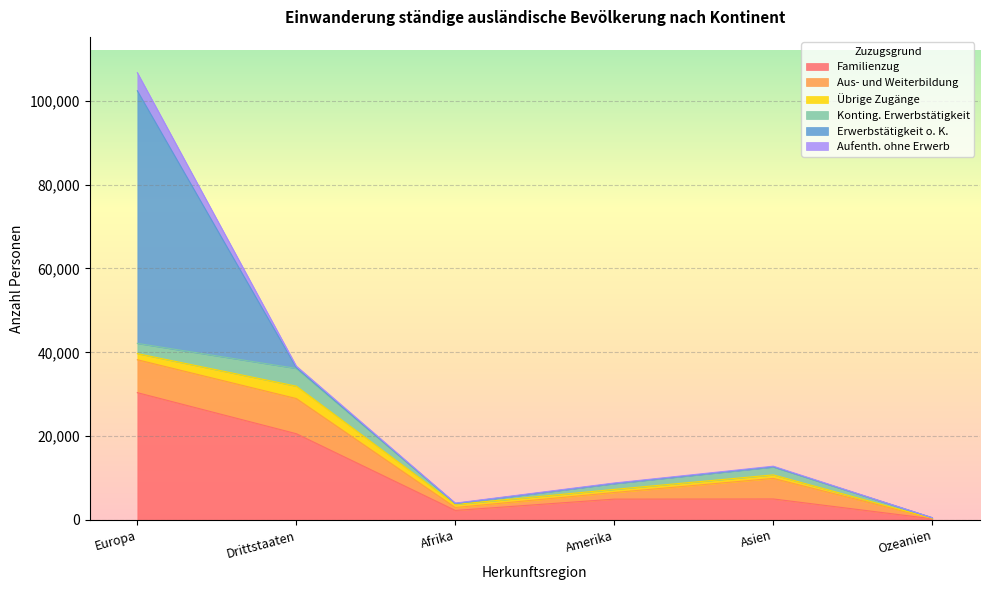

At which category does Aufenth. ohne Erwerb reach its first local valley?

Afrika